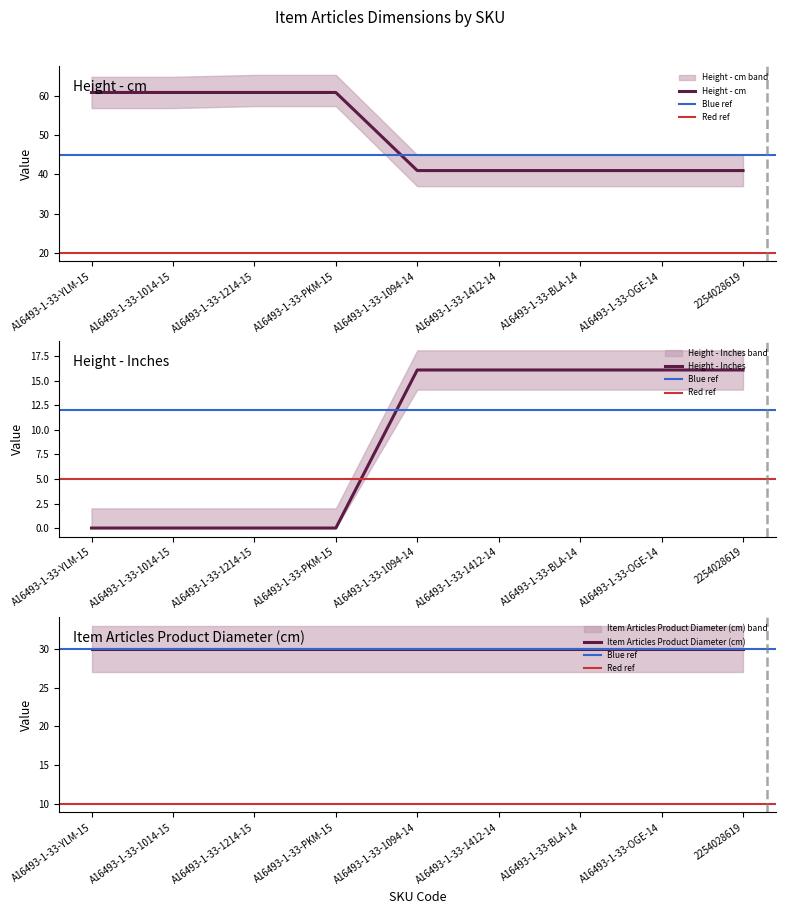

True or false: Height - cm and Height - Inches intersect in this chart.

False